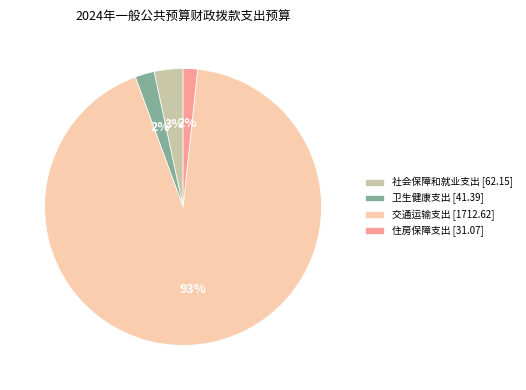

Is the sum of 卫生健康支出 [41.39] and 社会保障和就业支出 [62.15] greater than half?

No